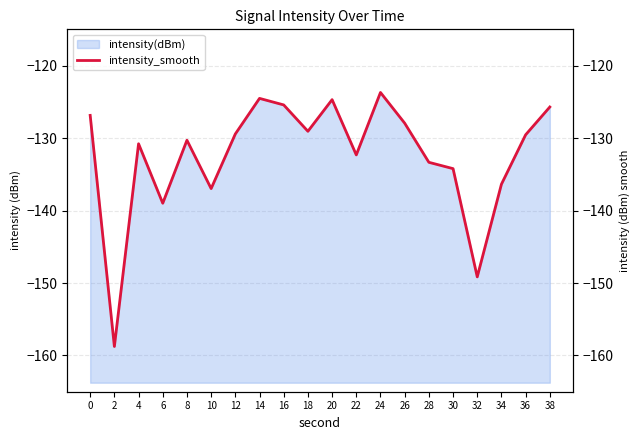

Which label corresponds to the largest value in the chart?

24